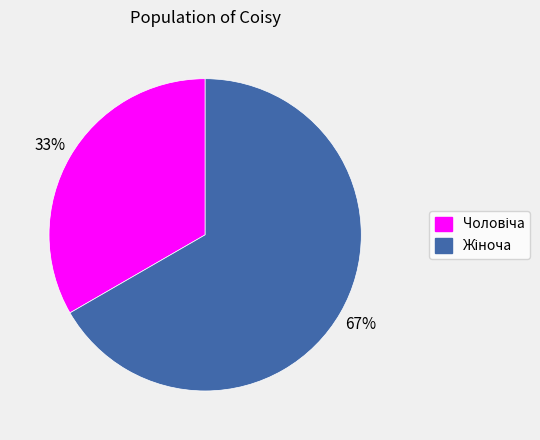

Does any single category account for the majority?

Yes